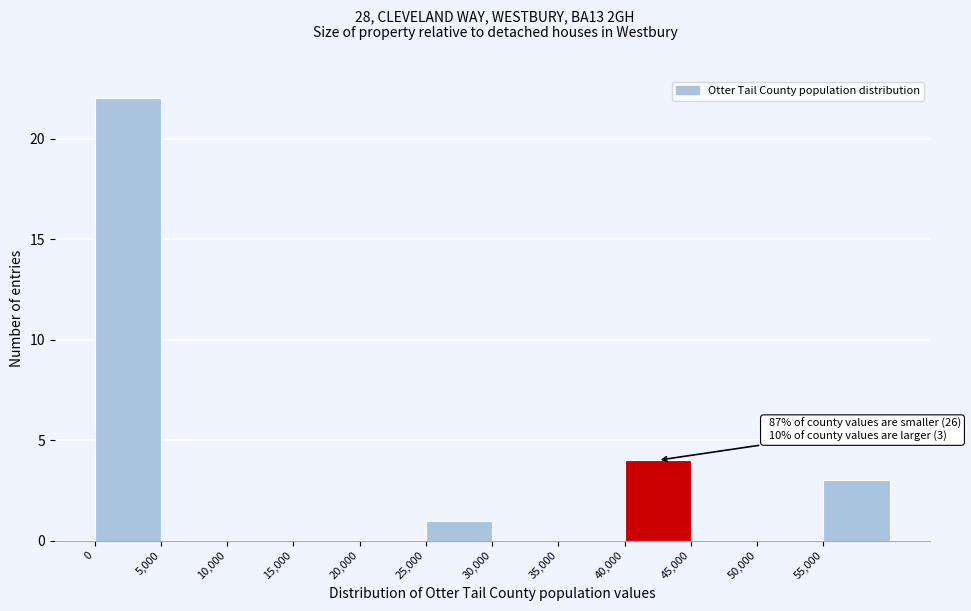

Over which range of the x-axis is the bar tallest?

0 to 5000